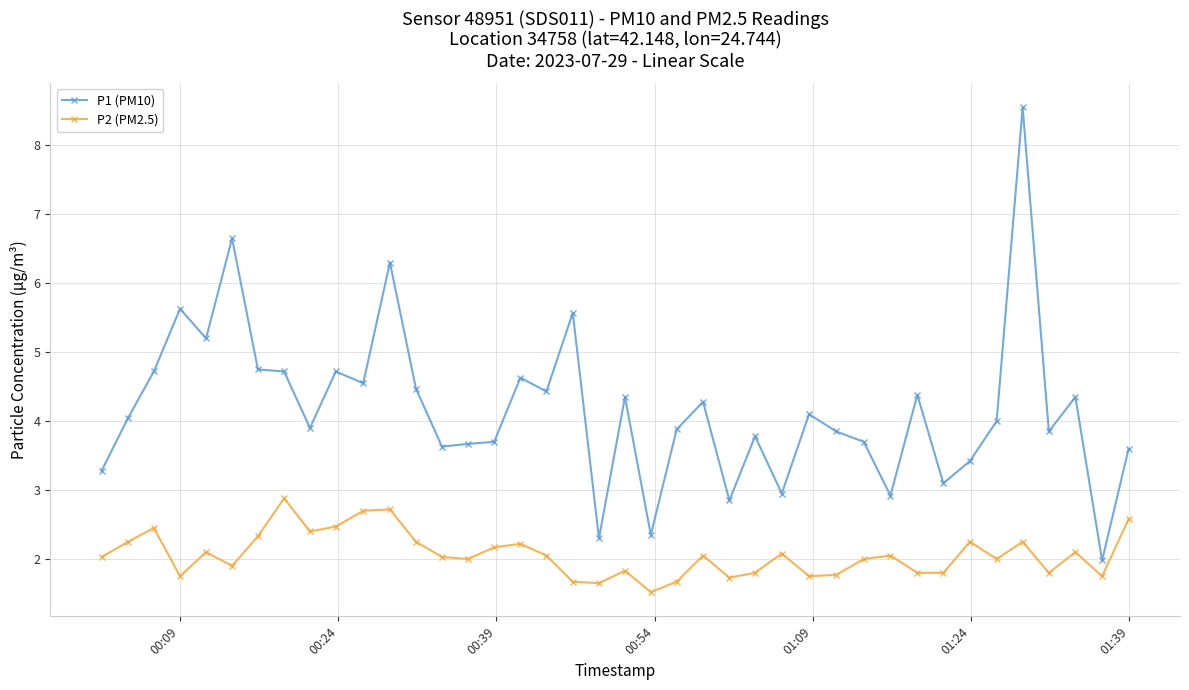

Which series has the largest total across all categories?

P1 (PM10)